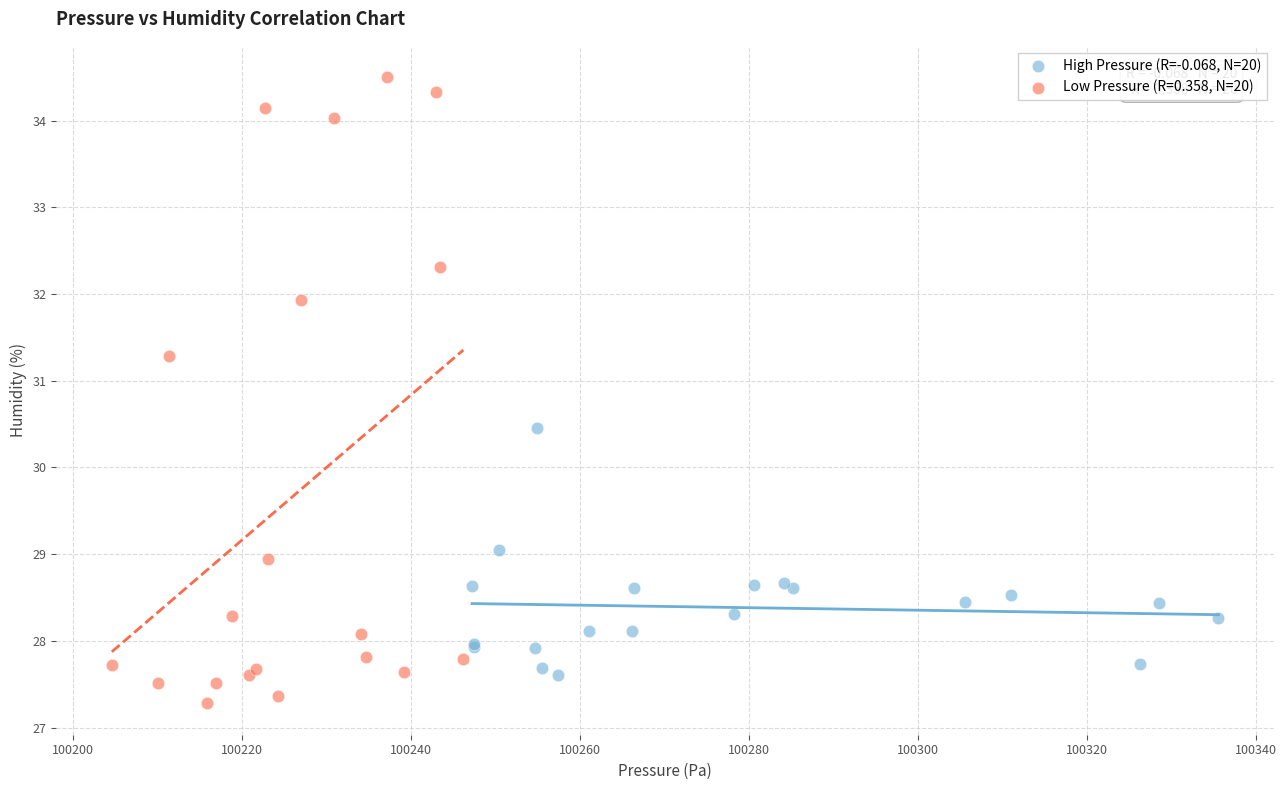

Which series has the largest Y range (max minus min)?

Low Pressure (R=0.358, N=20)